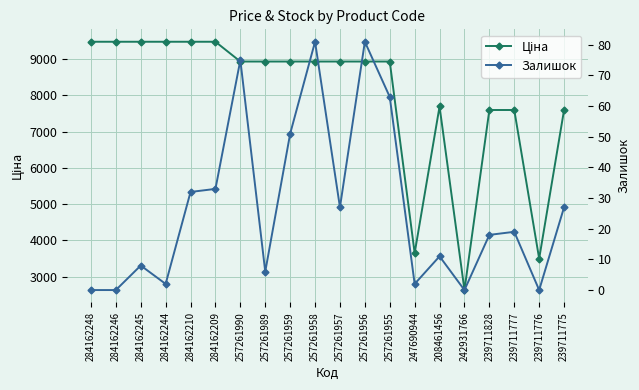

Where is the first local maximum for Ціна?

208461456